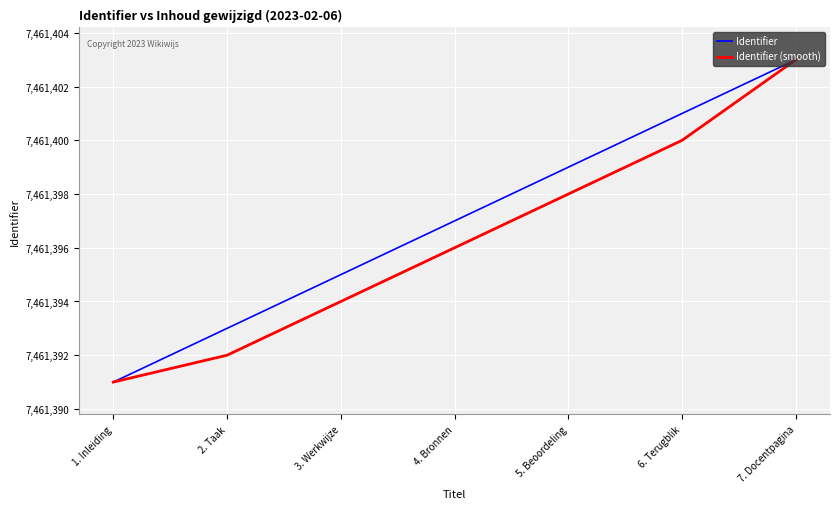

Reading left to right, transcribe all the data shown in this chart.

Identifier: 1. Inleiding=7461391	2. Taak=7461393	3. Werkwijze=7461395	4. Bronnen=7461397	5. Beoordeling=7461399	6. Terugblik=7461401	7. Docentpagina=7461403
Identifier (smooth): 1. Inleiding=7461391	2. Taak=7461392	3. Werkwijze=7461394	4. Bronnen=7461396	5. Beoordeling=7461398	6. Terugblik=7461400	7. Docentpagina=7461403